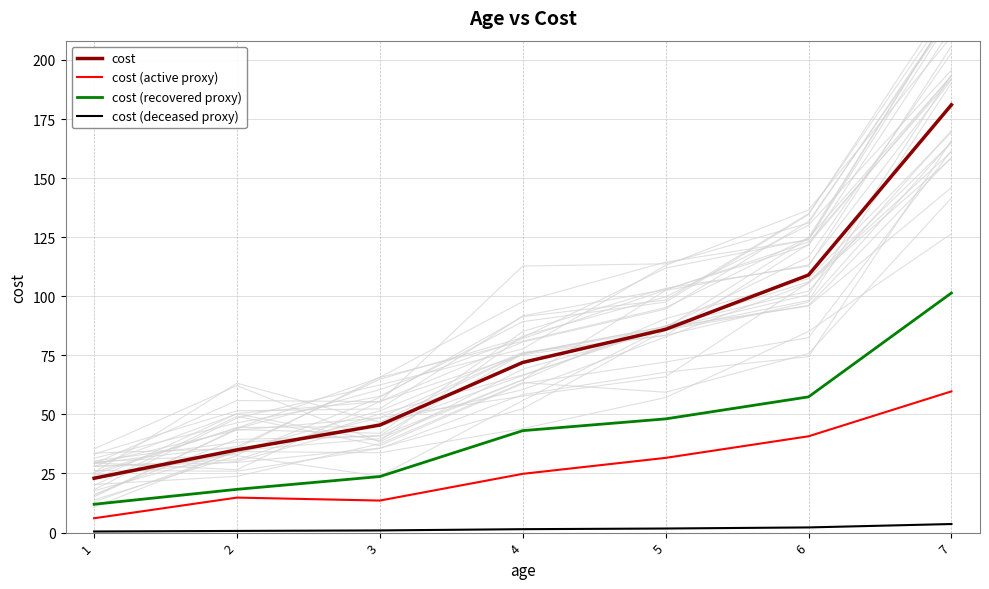

Which series has the largest total across all categories?

cost